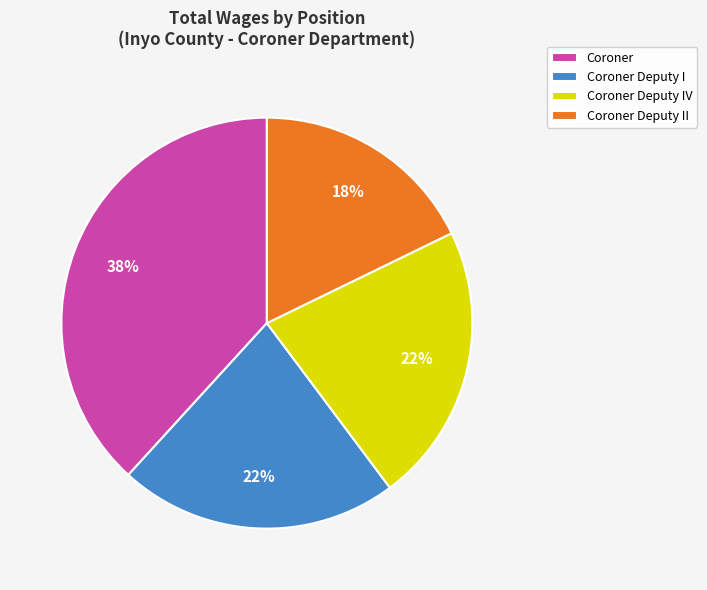

To the nearest percent, what is the combined percentage of Coroner Deputy I and Coroner Deputy II?

40%